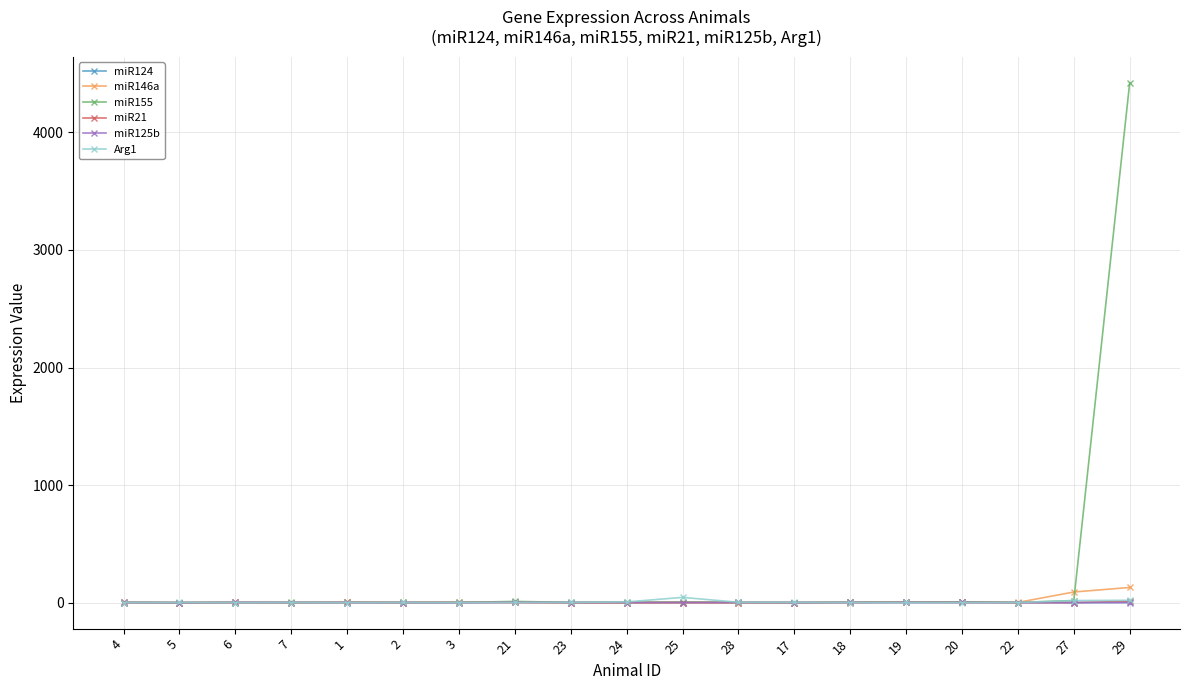

Is it true that miR155 equals 2826.5 at 29?

False